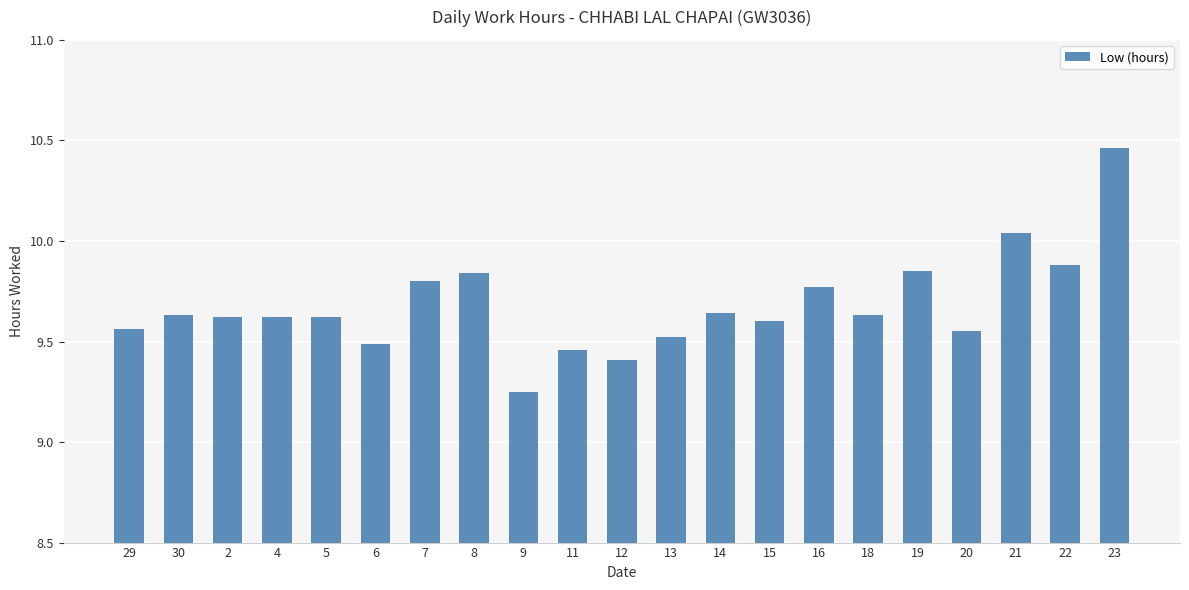

What is the sum of all values?

203.2